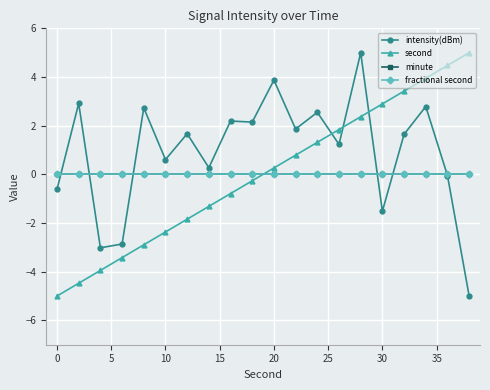

What is the highest value of the intensity(dBm) series?

5.0